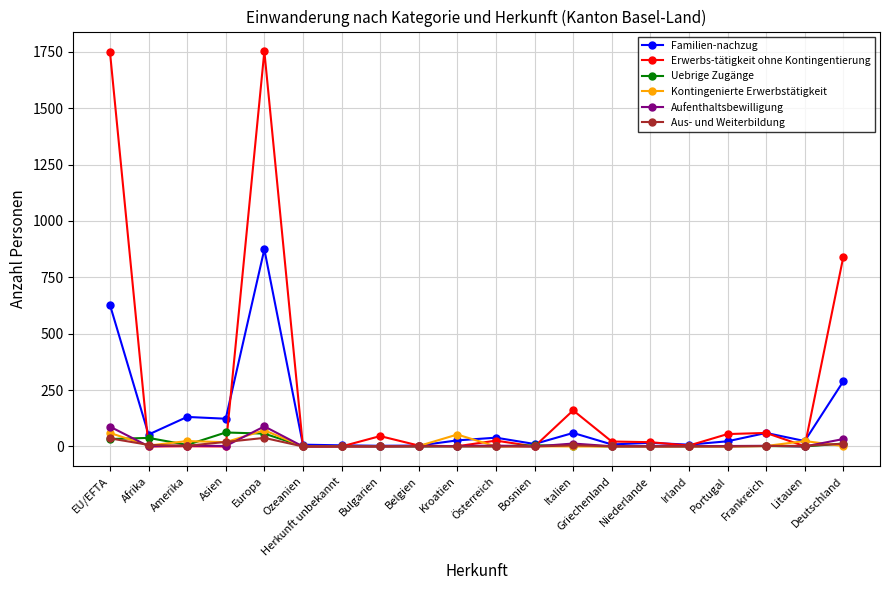

How many values in the Kontingenierte Erwerbstätigkeit series are below 2?

10